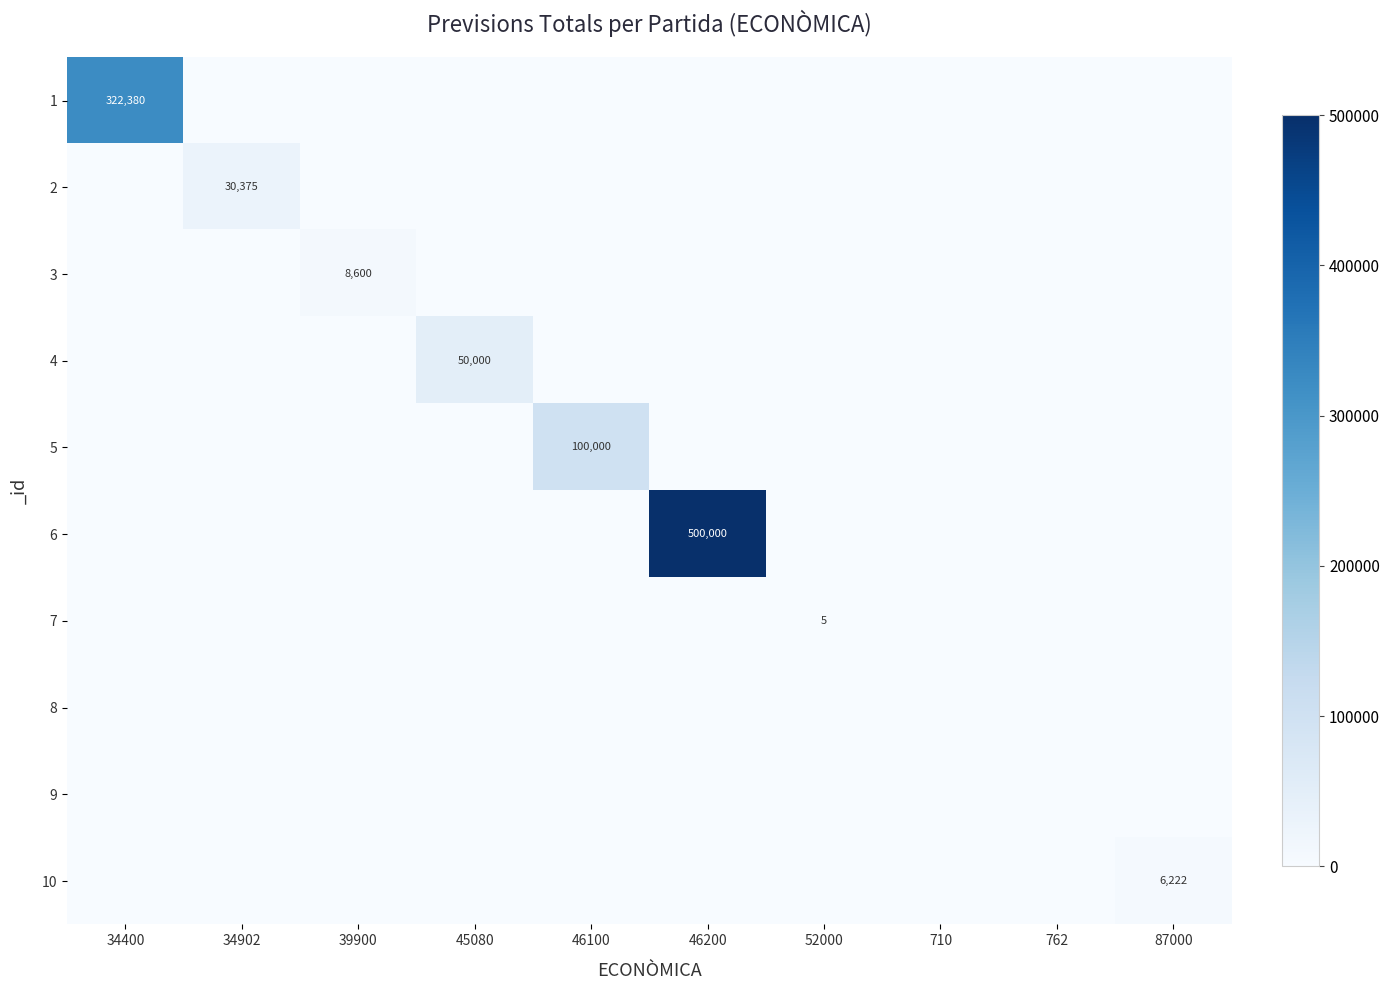

The 4 series shows 50000 at 45080. True or false?

True